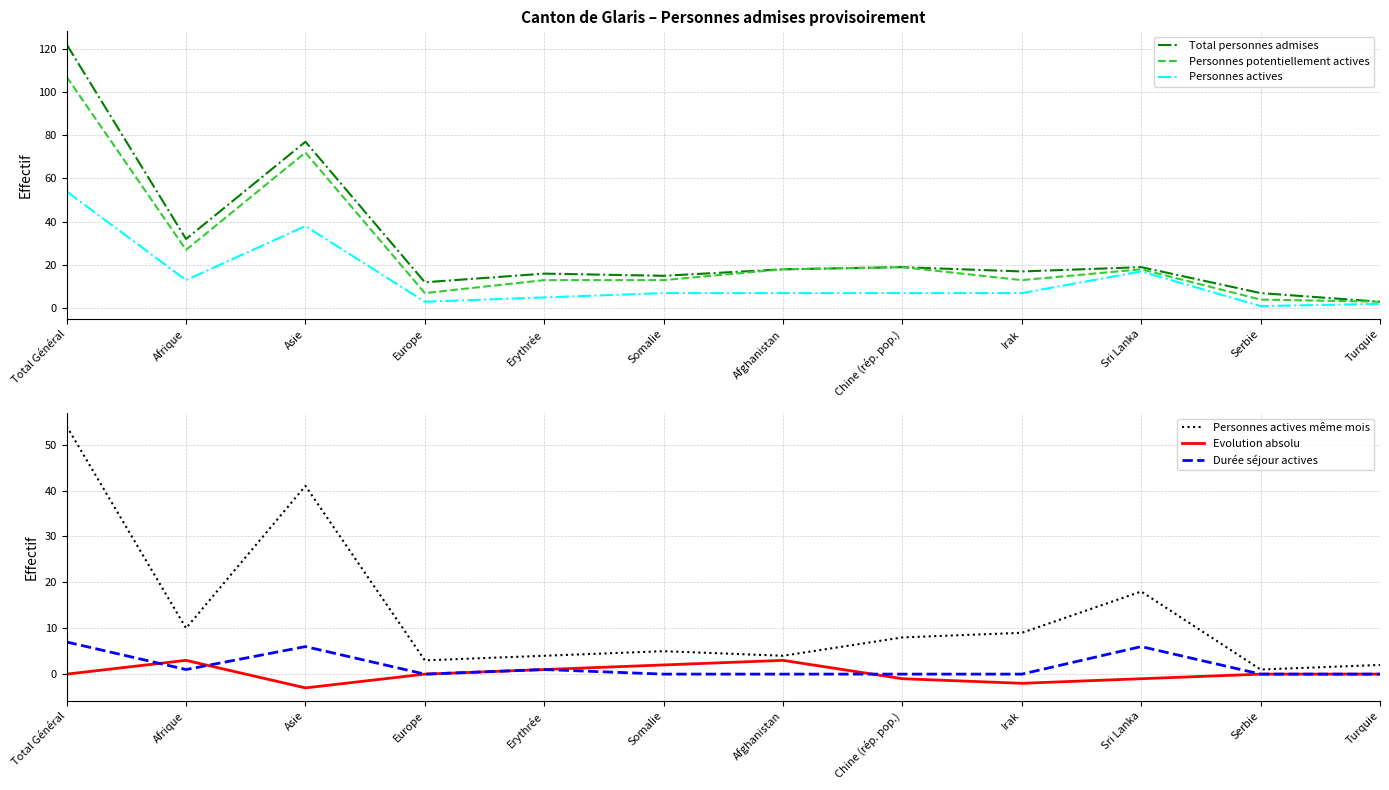

What is the difference between the second highest and minimum values in the Total personnes admises series?

74